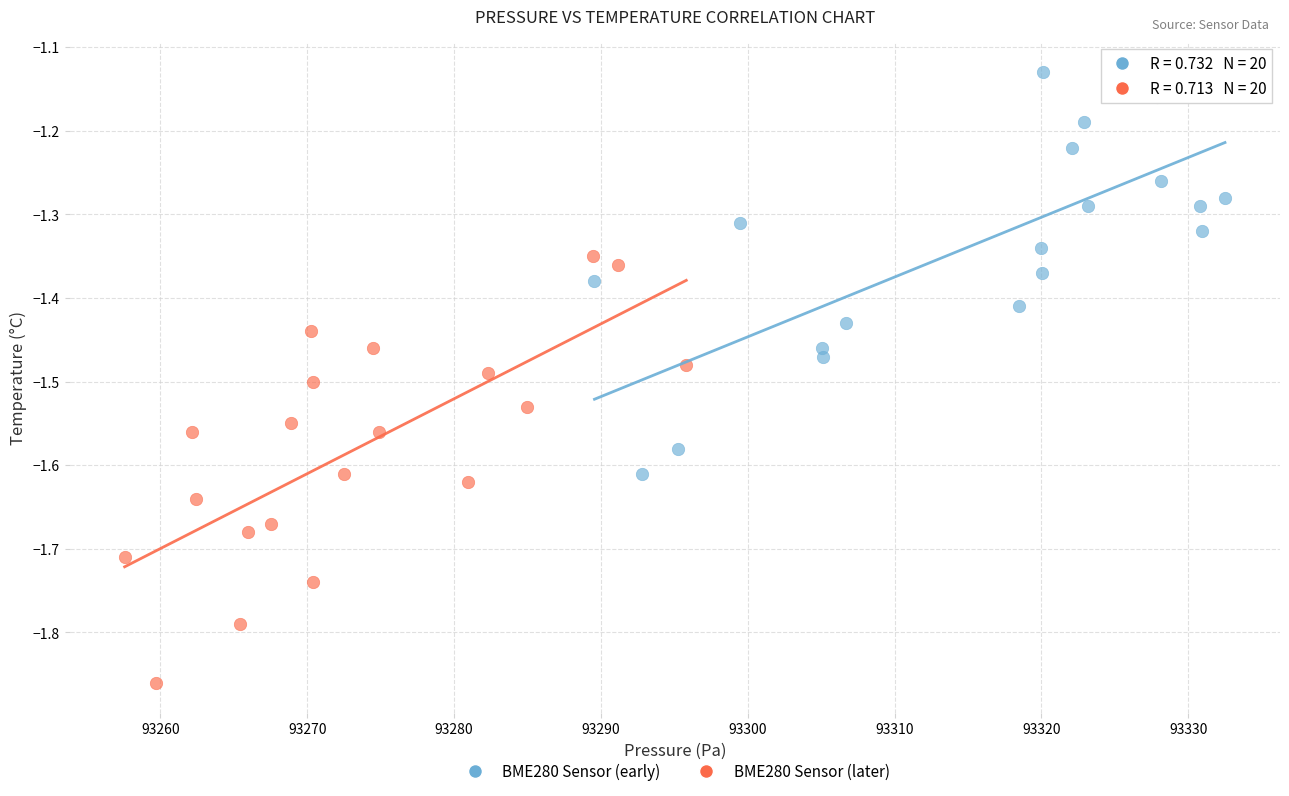

Which series reaches the minimum Y coordinate?

BME280 Sensor (later)